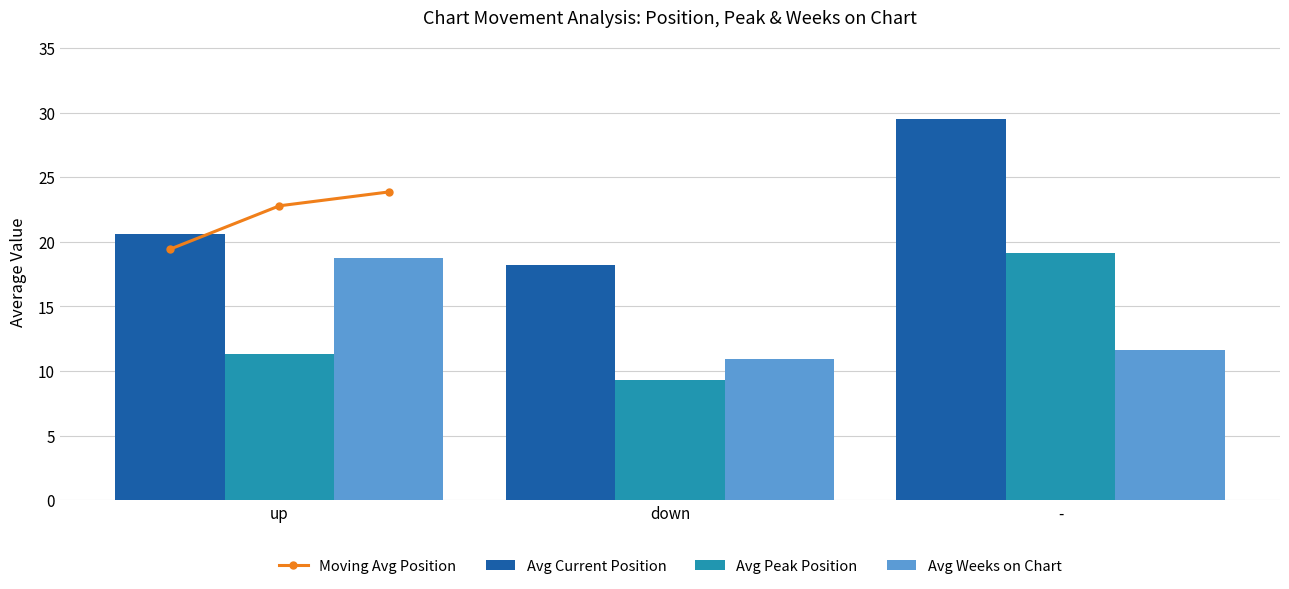

Reading right to left, what are all the values shown in this chart?

Moving Avg Position: 23.9	22.8	19.4
Avg Current Position: 29.5	18.2	20.6
Avg Peak Position: 19.2	9.3	11.3
Avg Weeks on Chart: 11.7	10.9	18.8